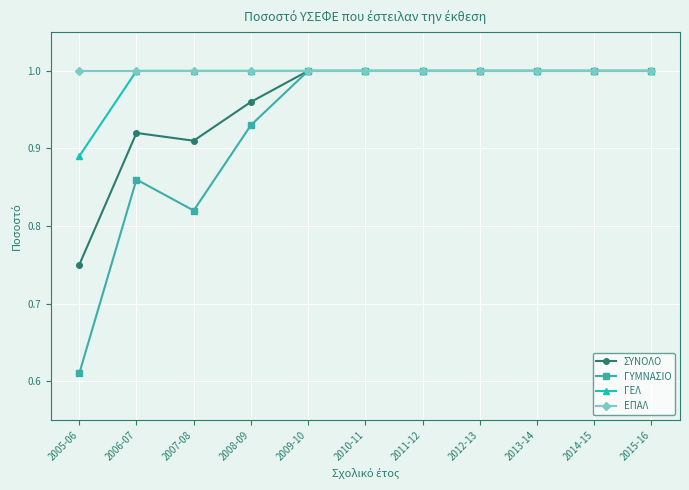

Which series changed the most between 2008-09 and 2013-14?

ΓΥΜΝΑΣΙΟ